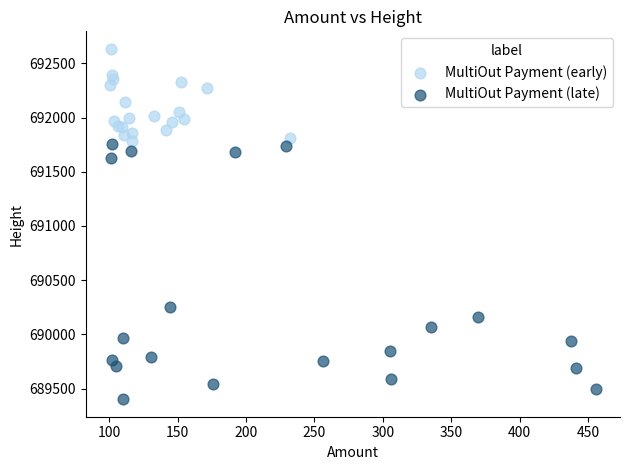

Which series contains the lowest Y value?

MultiOut Payment (late)